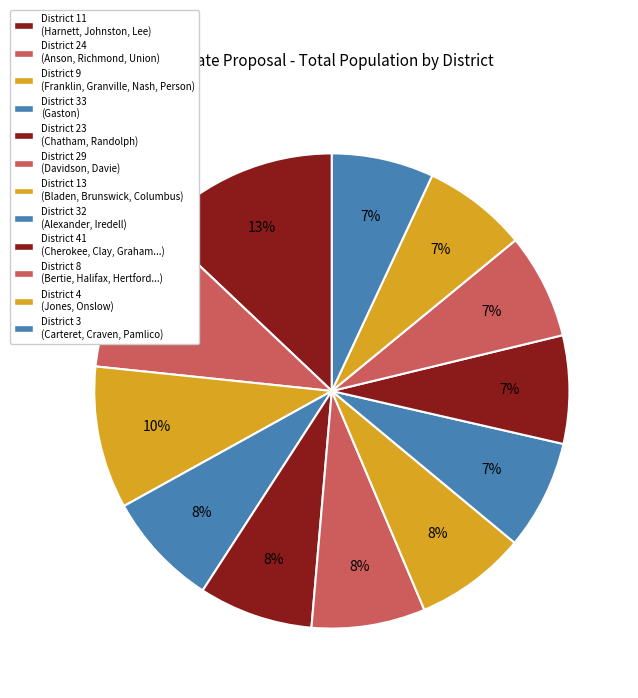

What is the largest slice in the pie chart?

District 11 (Harnett, Johnston, Lee)